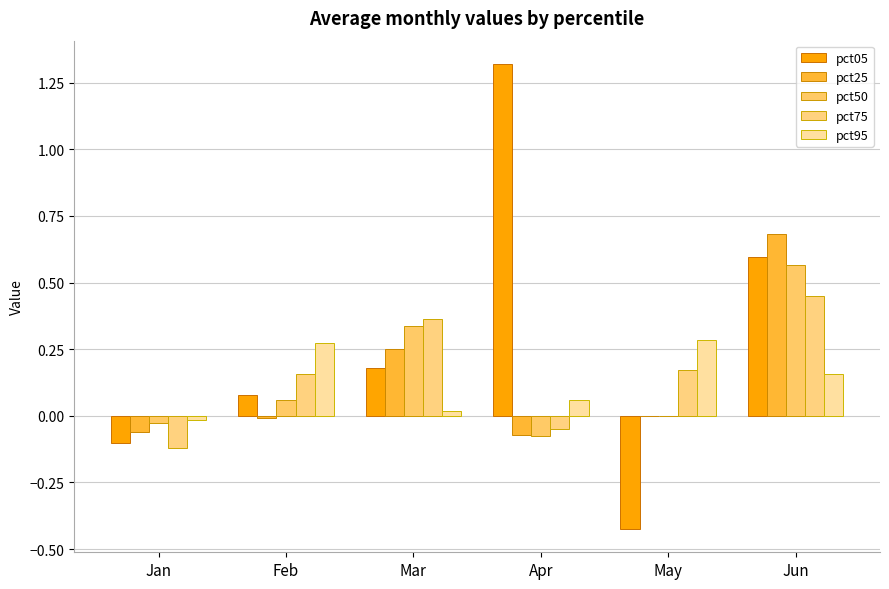

How many groups of bars are there?

6